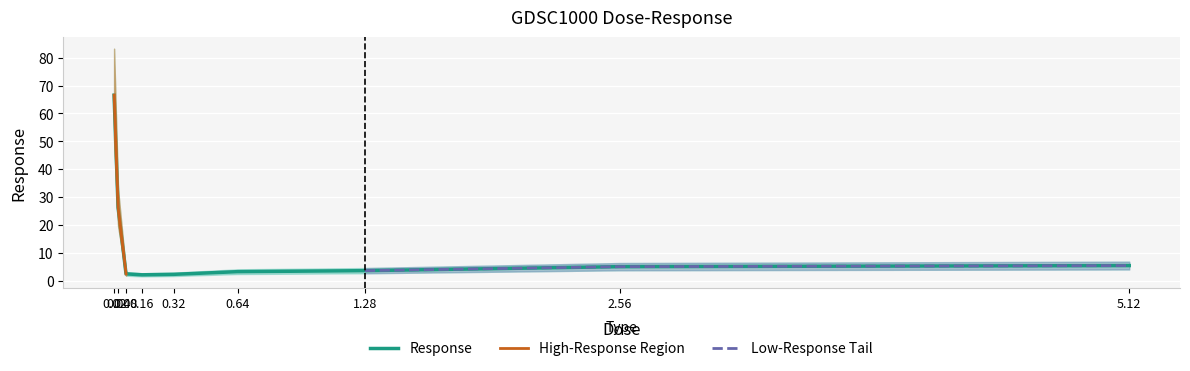

What is the label of the 3rd point from the right?

1.28